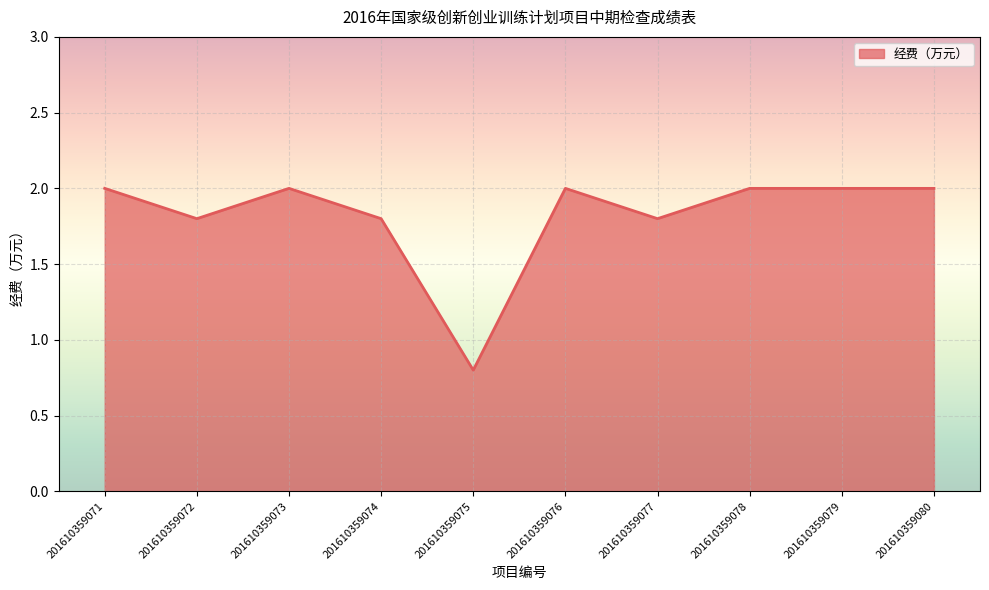

What is the sum of all values?

18.2